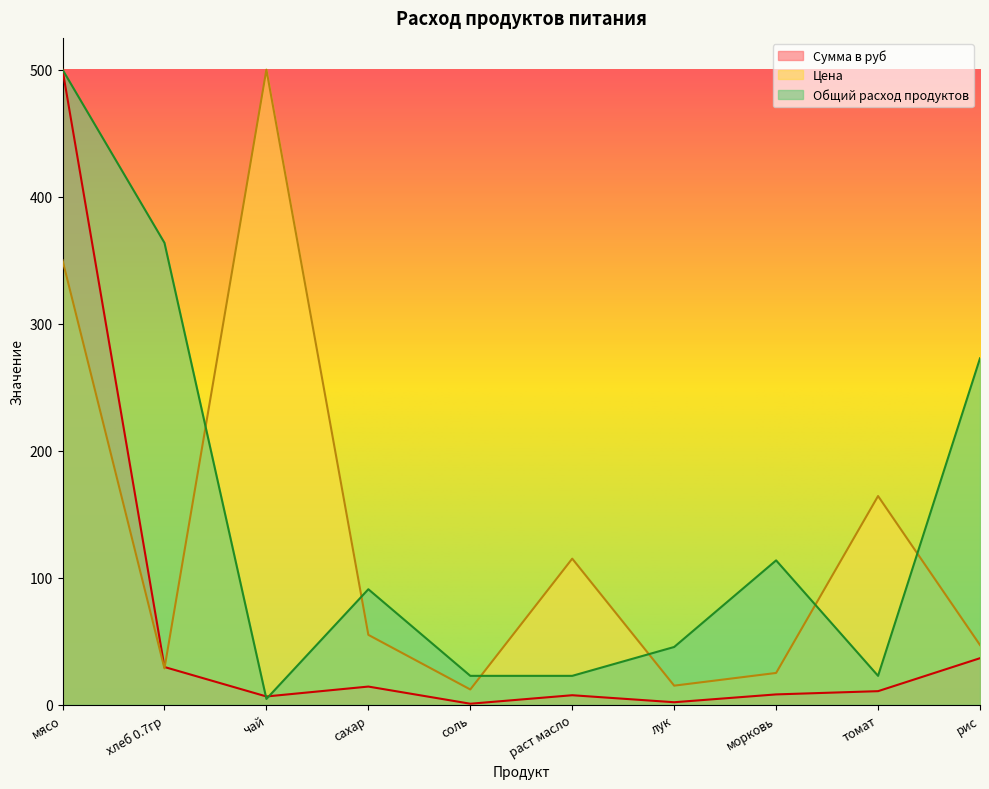

Does the chart have visible grid lines?

No